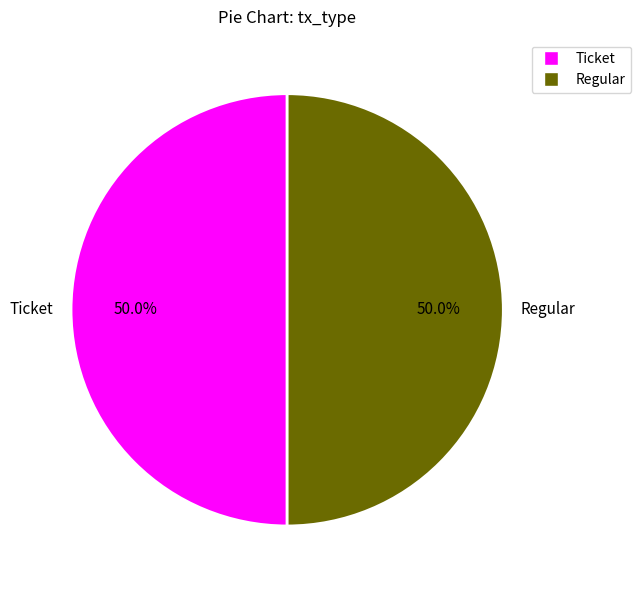

Approximately how many times larger is the value at Regular compared to Ticket?

1.0